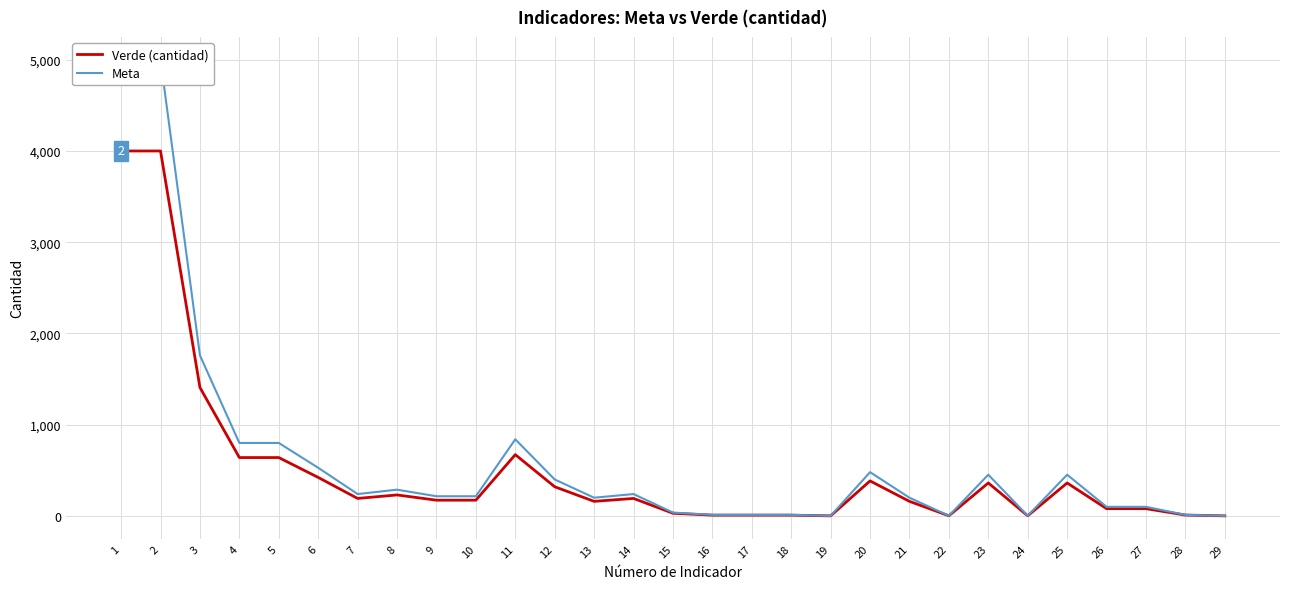

Between 12 and 3, which is larger?

3